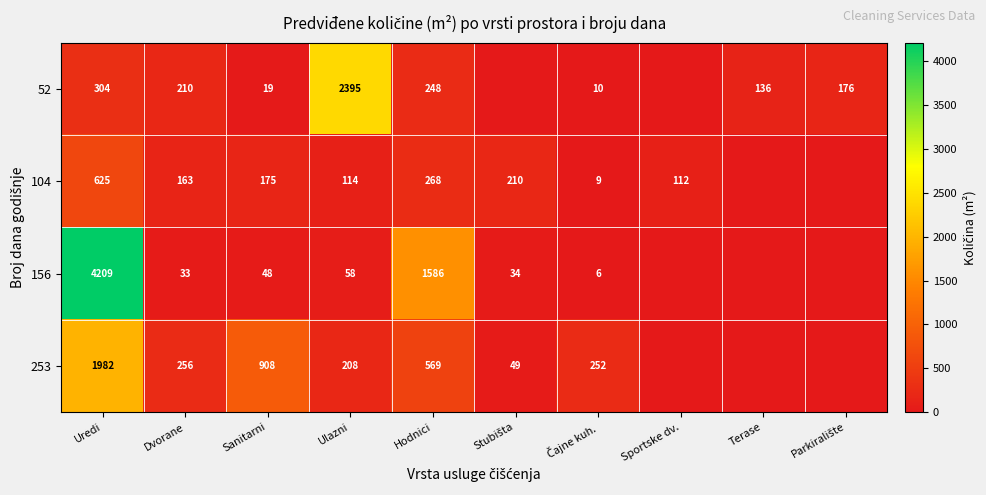

What is the total value across all series at Uredi?

7120